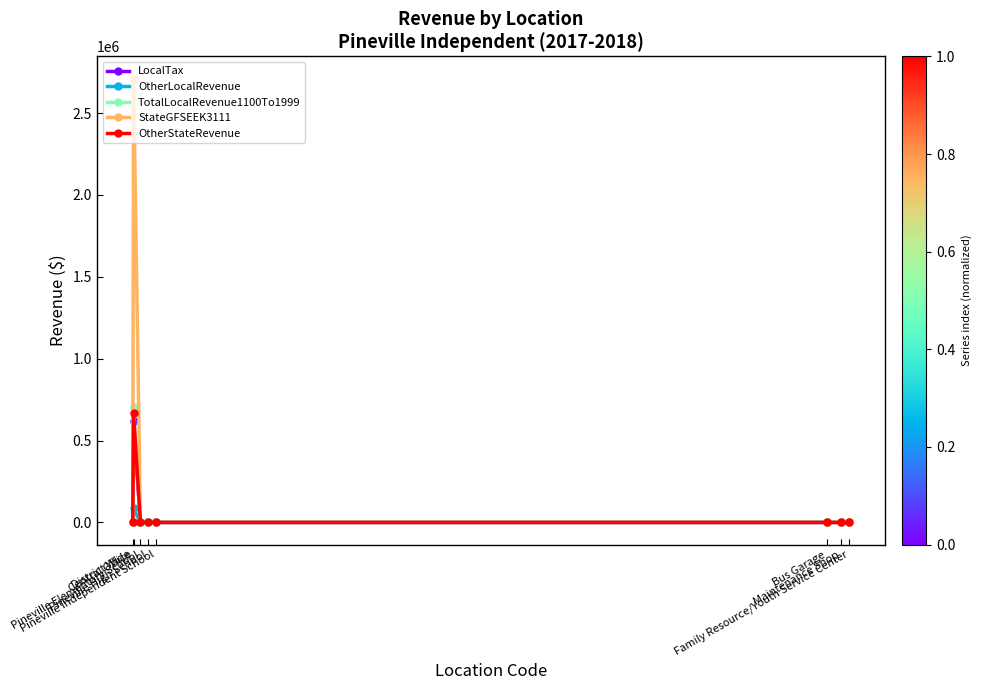

What is the label of the 5th point from the left?

Pineville Independent School